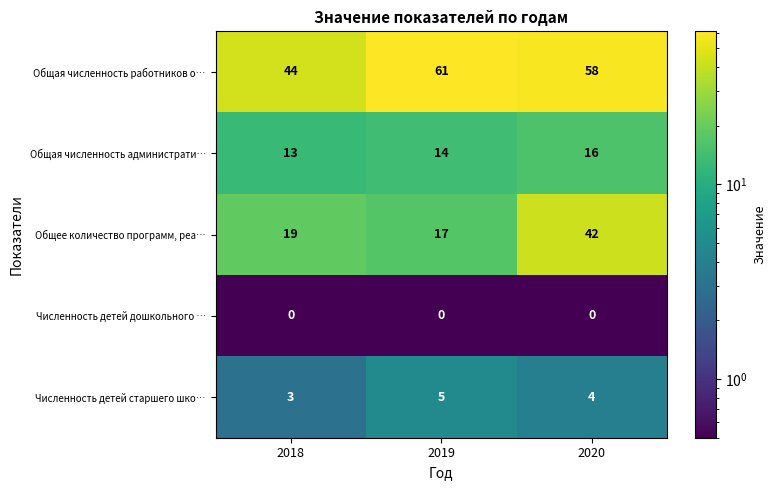

The Общая численность администрати… series shows 4 at 2018. True or false?

False